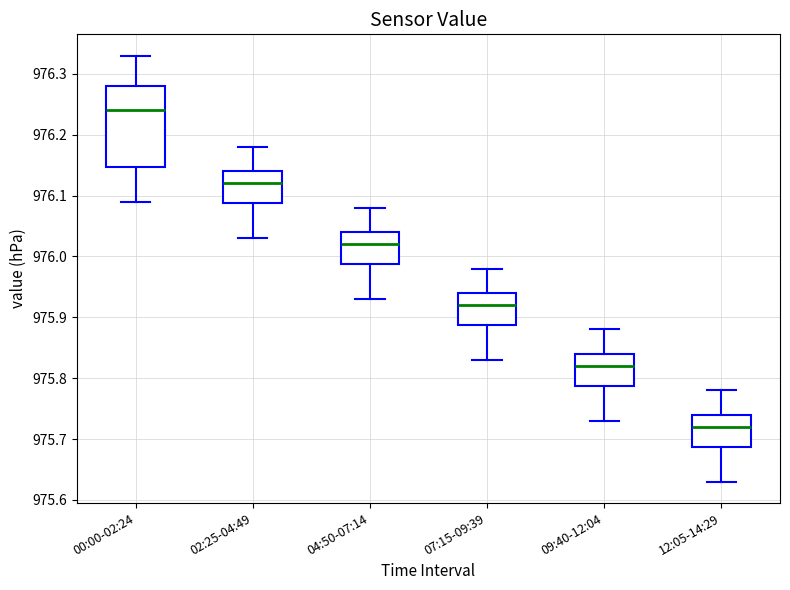

Reading left to right, transcribe this box plot: for each box, give where its median line is, the range the box spans, and where its two whiskers end, as read against the y-axis. The values are not printed on the chart, so give them approximately, as read against the axis.

00:00-02:24: median 976.24, box 976.15 to 976.28, whiskers 976.09 to 976.33
02:25-04:49: median 976.12, box 976.09 to 976.14, whiskers 976.03 to 976.18
04:50-07:14: median 976.02, box 975.99 to 976.04, whiskers 975.93 to 976.08
07:15-09:39: median 975.92, box 975.89 to 975.94, whiskers 975.83 to 975.98
09:40-12:04: median 975.82, box 975.79 to 975.84, whiskers 975.73 to 975.88
12:05-14:29: median 975.72, box 975.69 to 975.74, whiskers 975.63 to 975.78